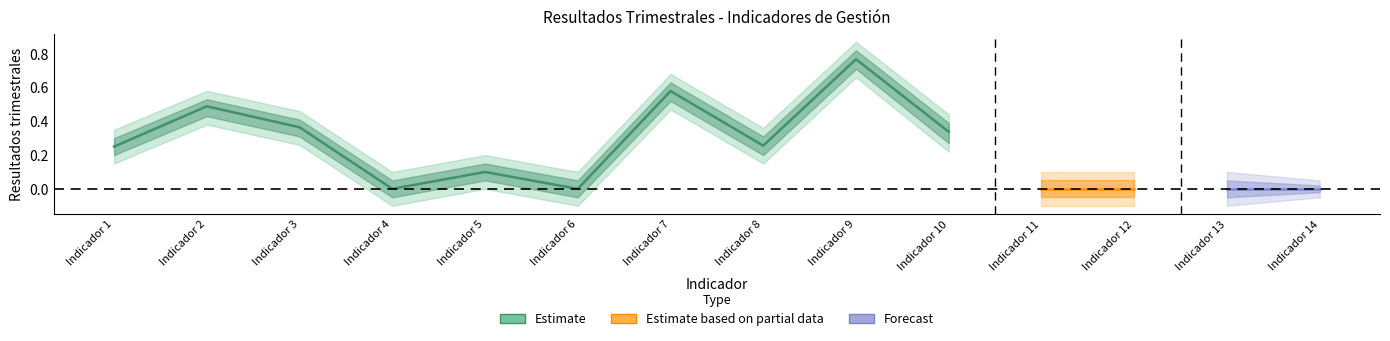

Which has a higher value, Indicador 9 or Indicador 3?

Indicador 9